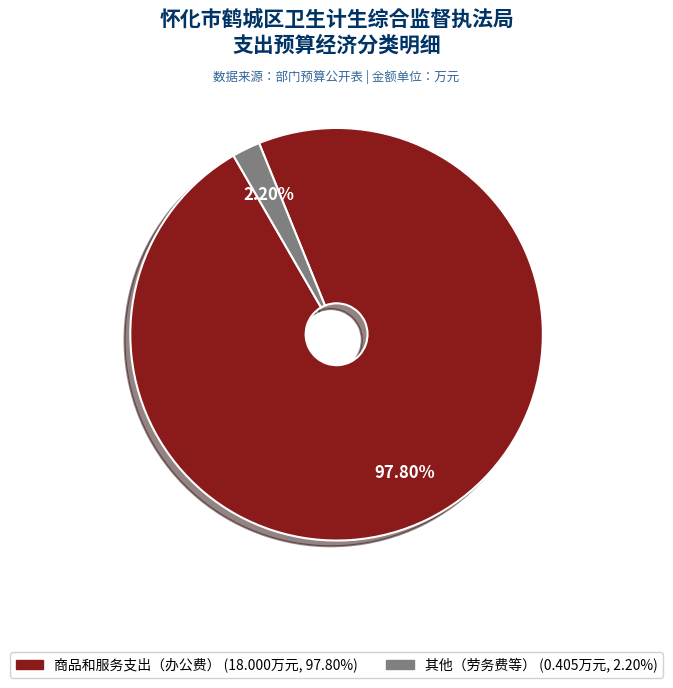

Is there a majority slice in this chart?

Yes